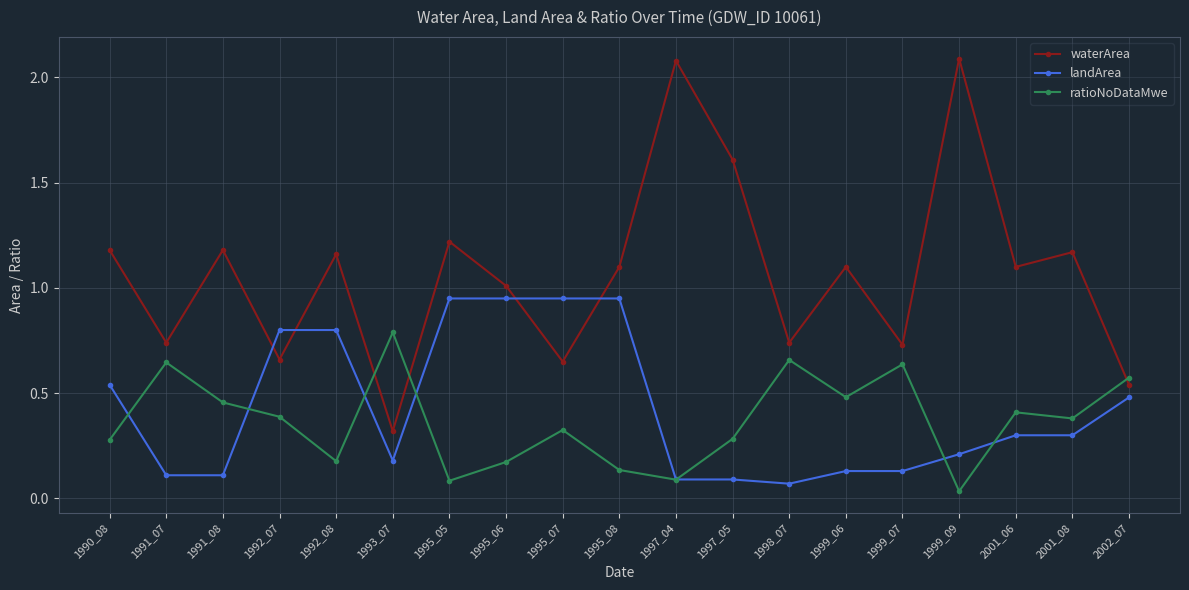

Where do ratioNoDataMwe and waterArea first cross each other?

1992_08 and 1993_07